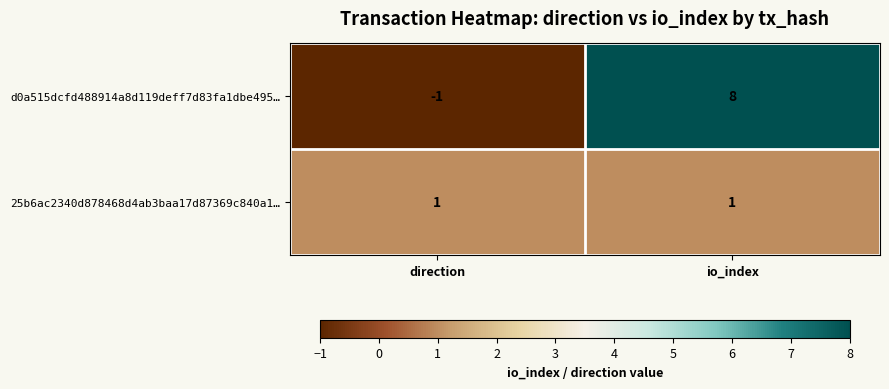

Which series has the largest total across all categories?

d0a515dcfd488914a8d119deff7d83fa1dbe495…